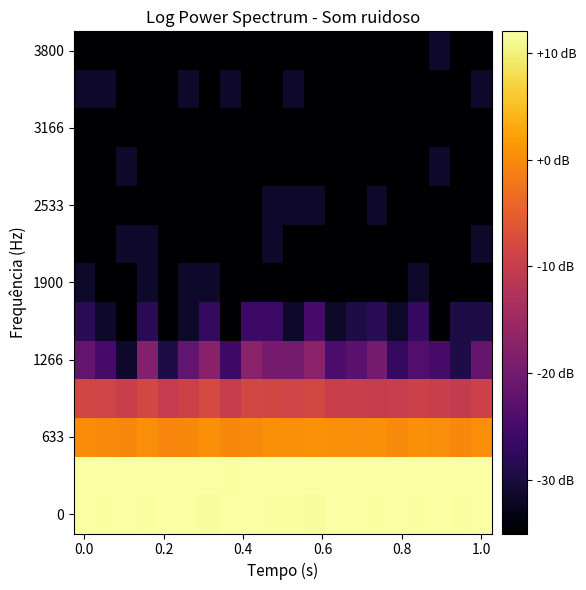

At which category does the chart reach its peak across all series?

7